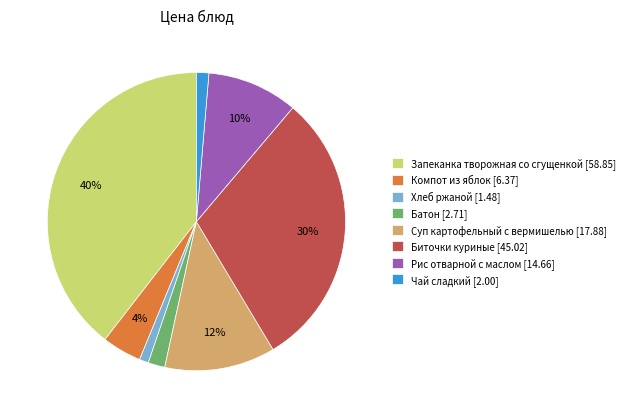

Does any single category account for the majority?

No